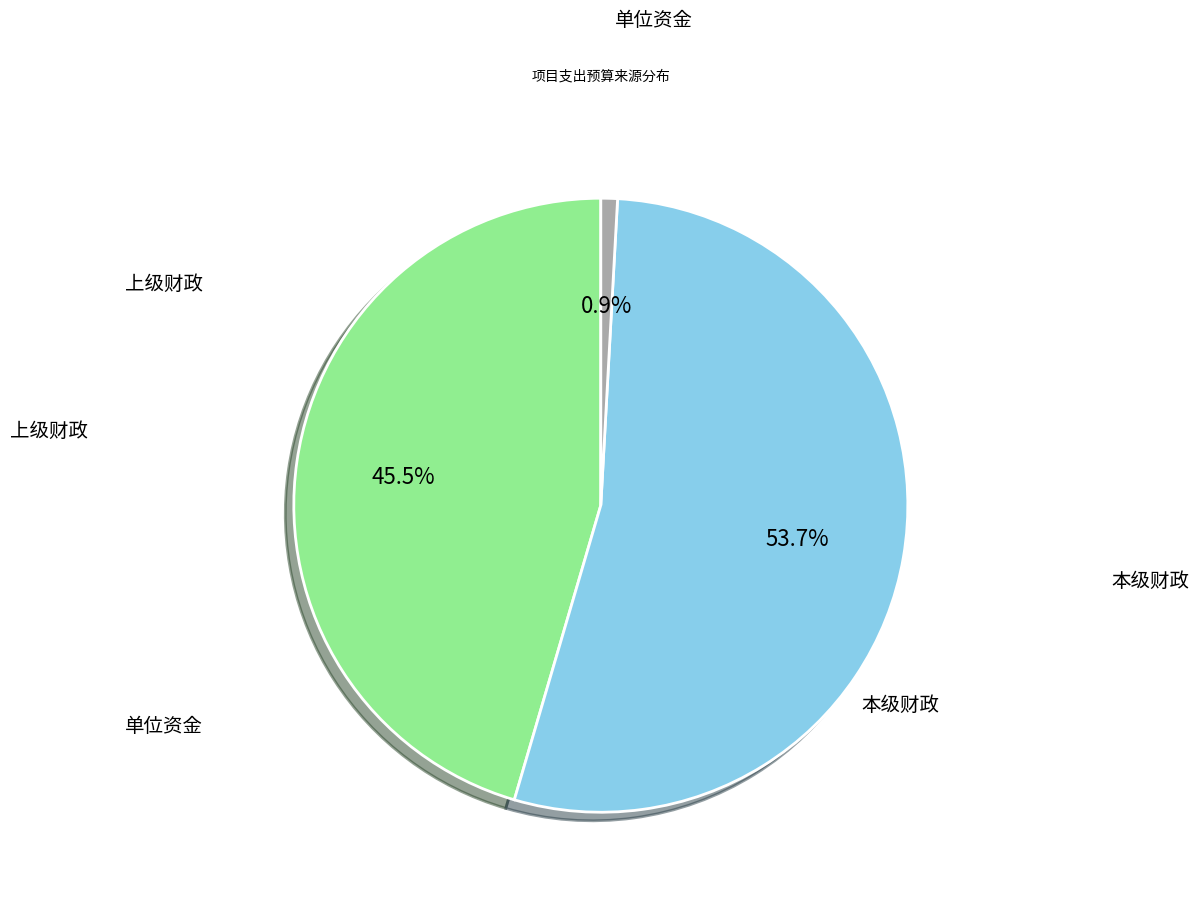

Is there any slice that represents more than half of the pie?

Yes